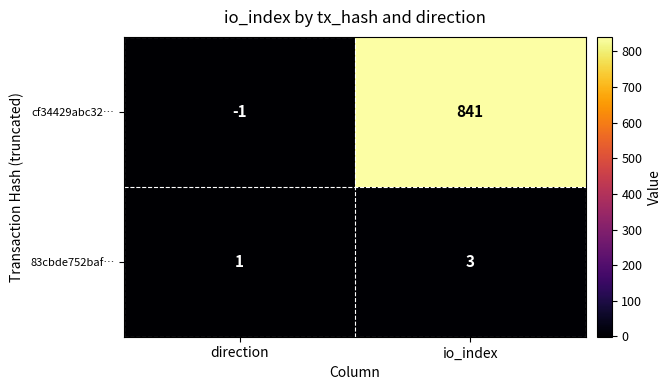

Which series changed the most between direction and io_index?

cf34429abc32…